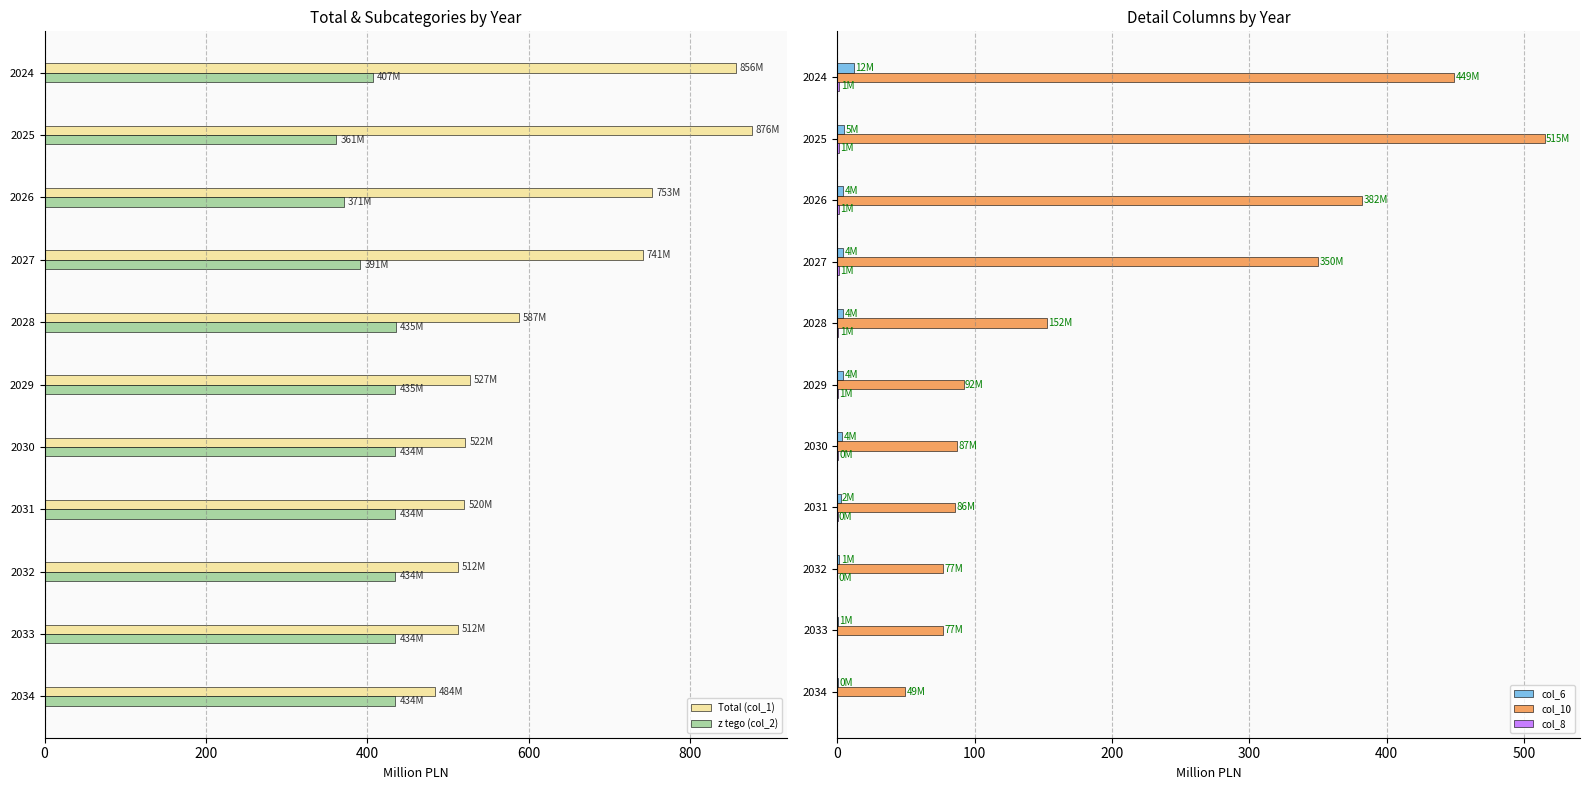

Reading left to right, what are all the values shown in this chart?

Total (col_1): 856.2	876.3	752.7	741.2	587.3	526.6	521.5	520.0	511.7	511.7	483.7
z tego (col_2): 407.1	361.2	370.7	391.2	434.9	434.7	434.4	434.4	434.4	434.4	434.4
col_6: 11.8	4.7	4.4	4.2	4.2	4.2	3.6	2.3	1.3	0.6	0.2
col_10: 449.1	515.1	381.9	350.0	152.4	92.0	87.1	85.6	77.2	77.3	49.3
col_8: 1.5	1.3	1.1	0.9	0.7	0.5	0.3	0.1	0.0	0.0	0.0